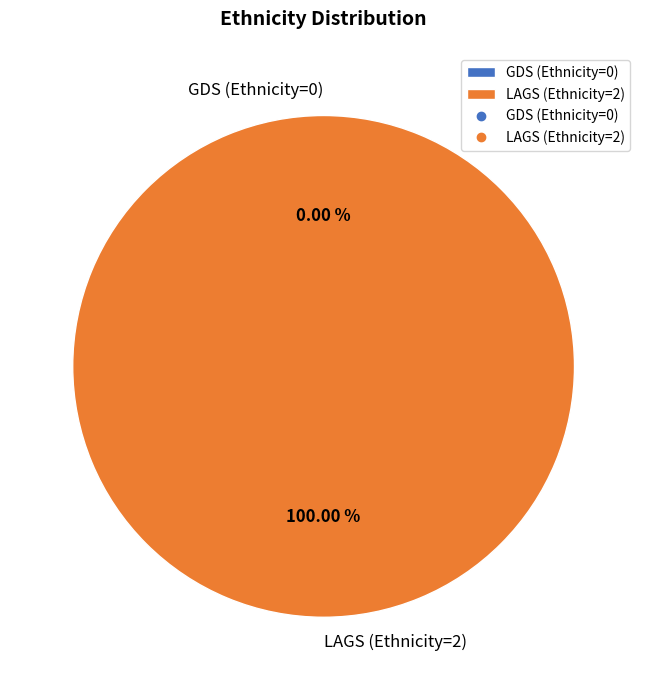

How many segments does this pie chart have?

2